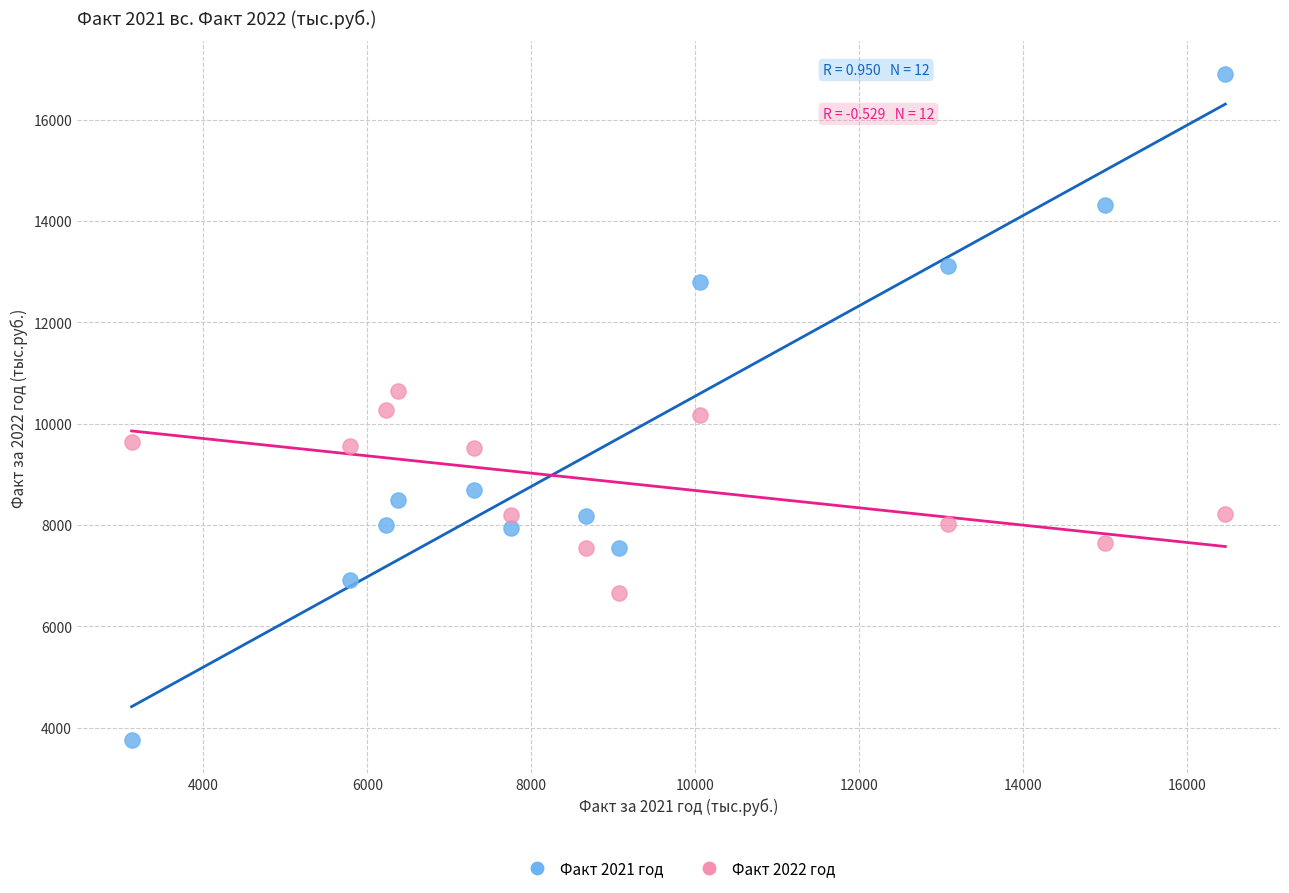

Across all data points, what is the range of Y values (max minus min)?

13134.2